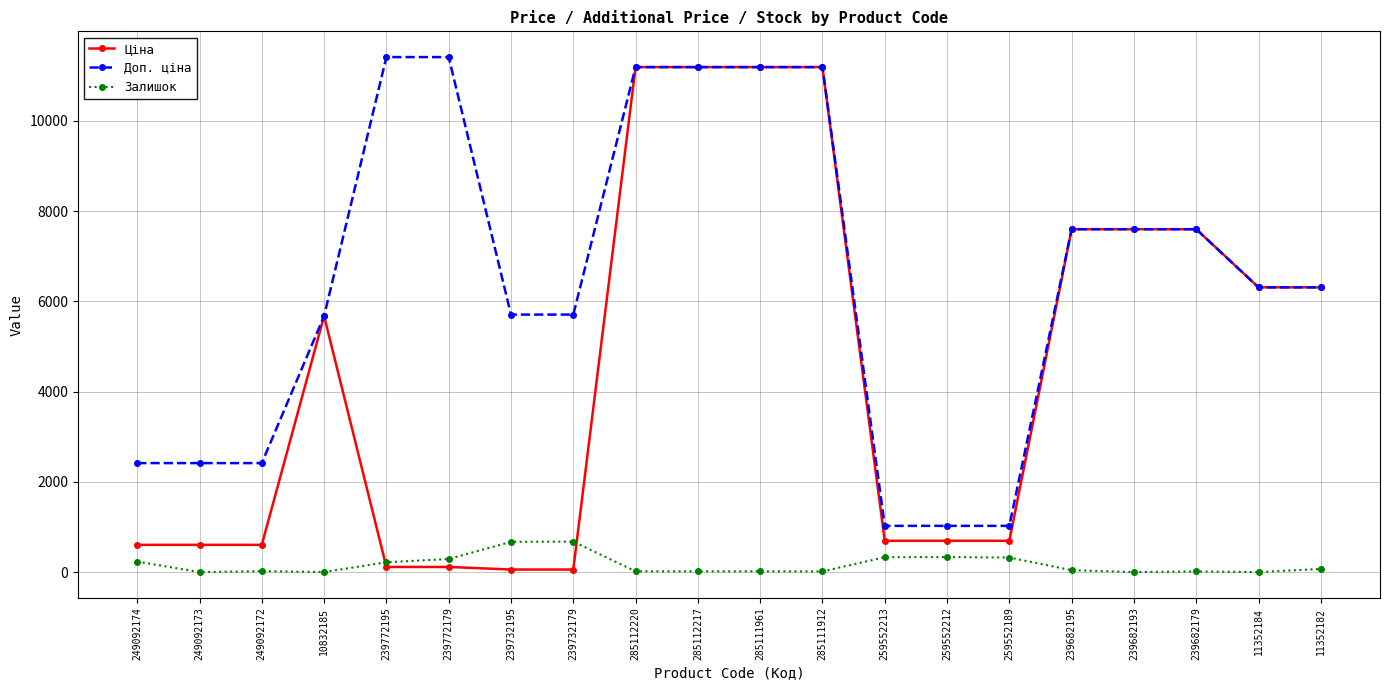

True or false: Залишок has more than 0 interior local peaks.

True